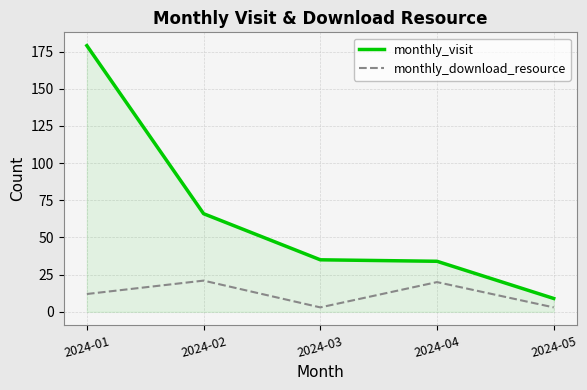

What is the difference between the second highest and second lowest values in the monthly_download_resource series?

17